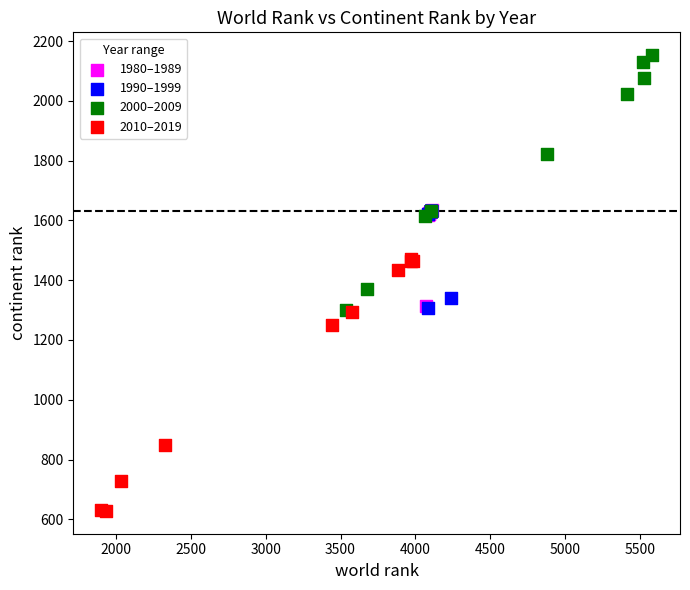

Which series reaches the maximum Y coordinate?

2000–2009